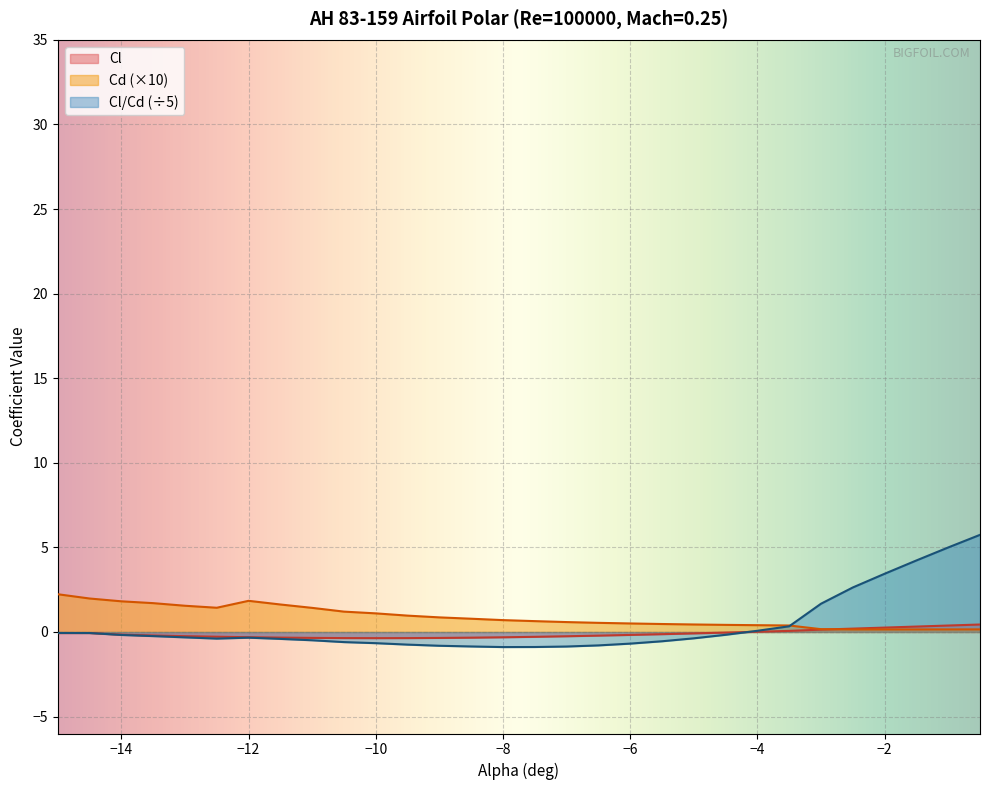

Rank the series by their maximum value, from highest to lowest.

Cl/Cd (÷5), Cd (×10), Cl